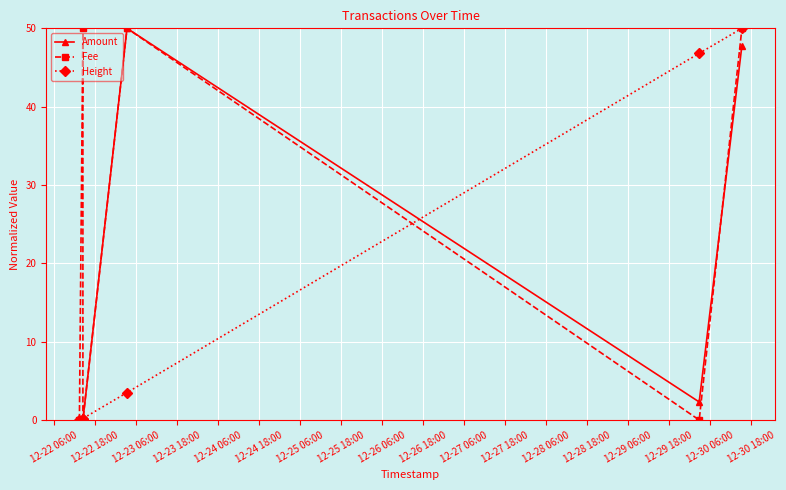

True or false: Amount has a value of -23.5 at 12-23 06:00.

False